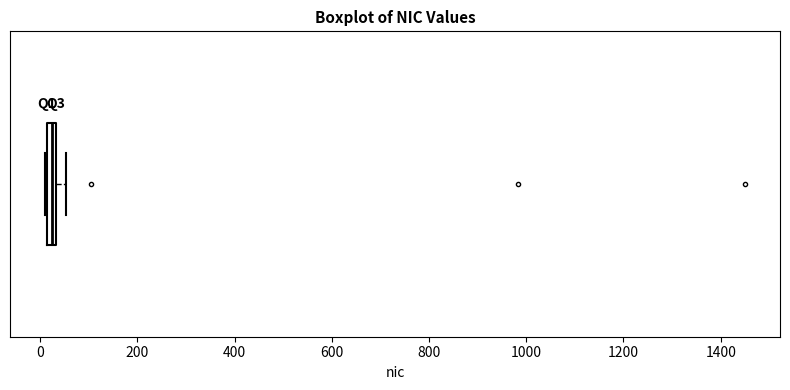

Where does the right whisker of the box end on the x-axis? The values are not printed on the chart, so give them approximately, as read against the axis.

60